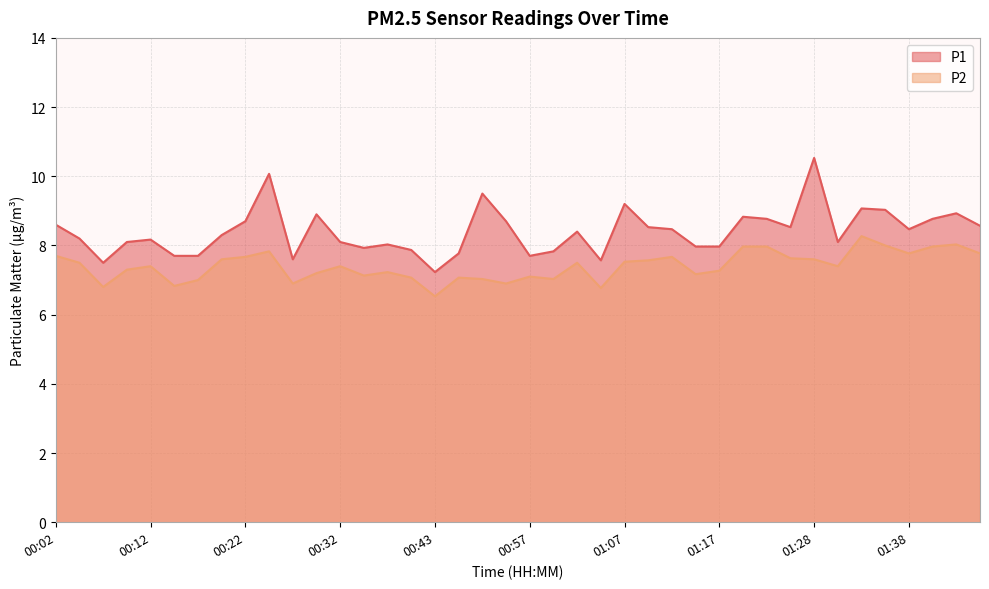

The value of P2 at 00:35 is 7.1. True or false?

True